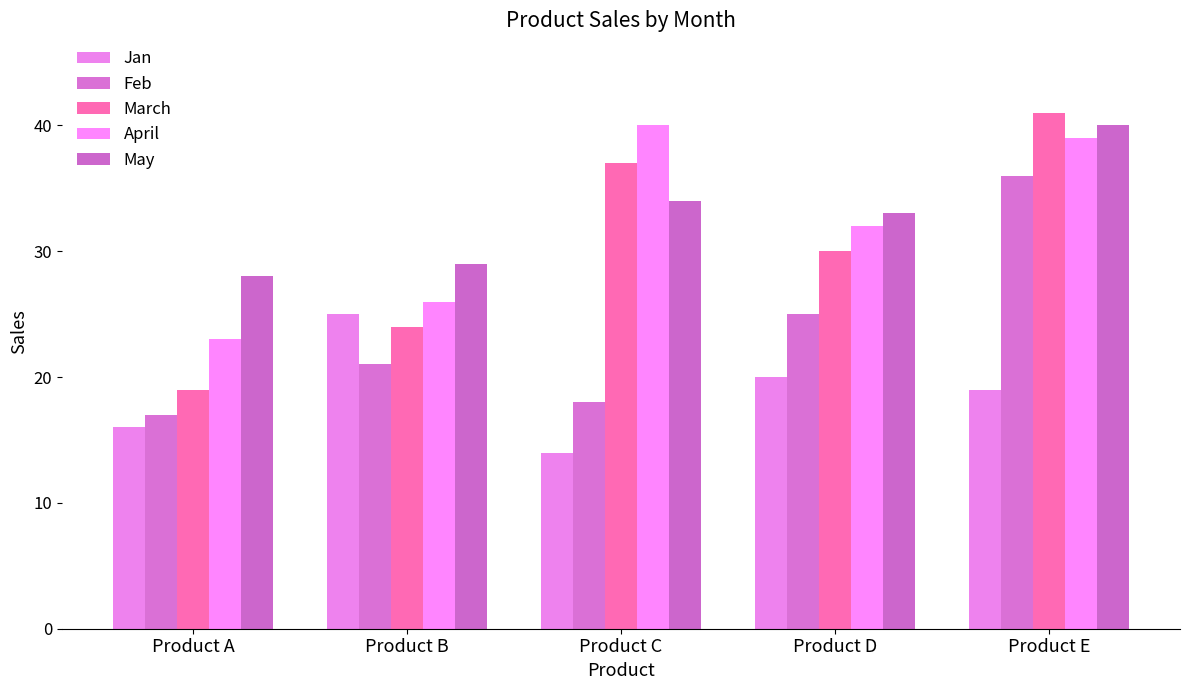

How many bars are there in total?

25